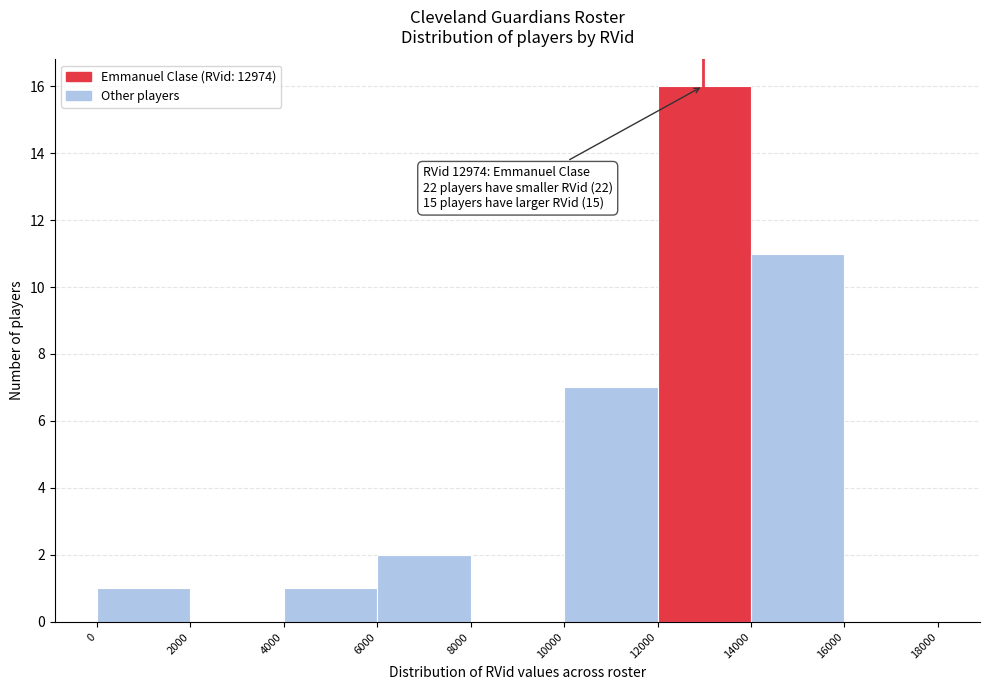

Over which range of the x-axis is the bar tallest?

12000 to 14000